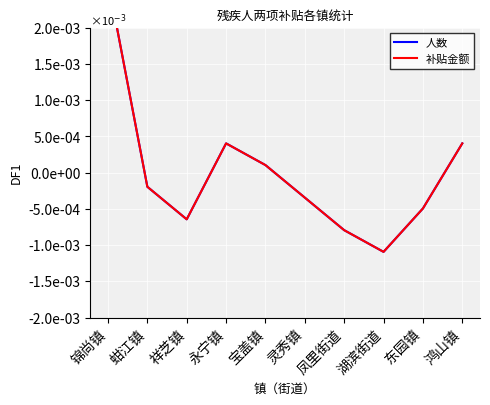

Is it true that 补贴金额 equals -0.0 at 凤里街道?

True